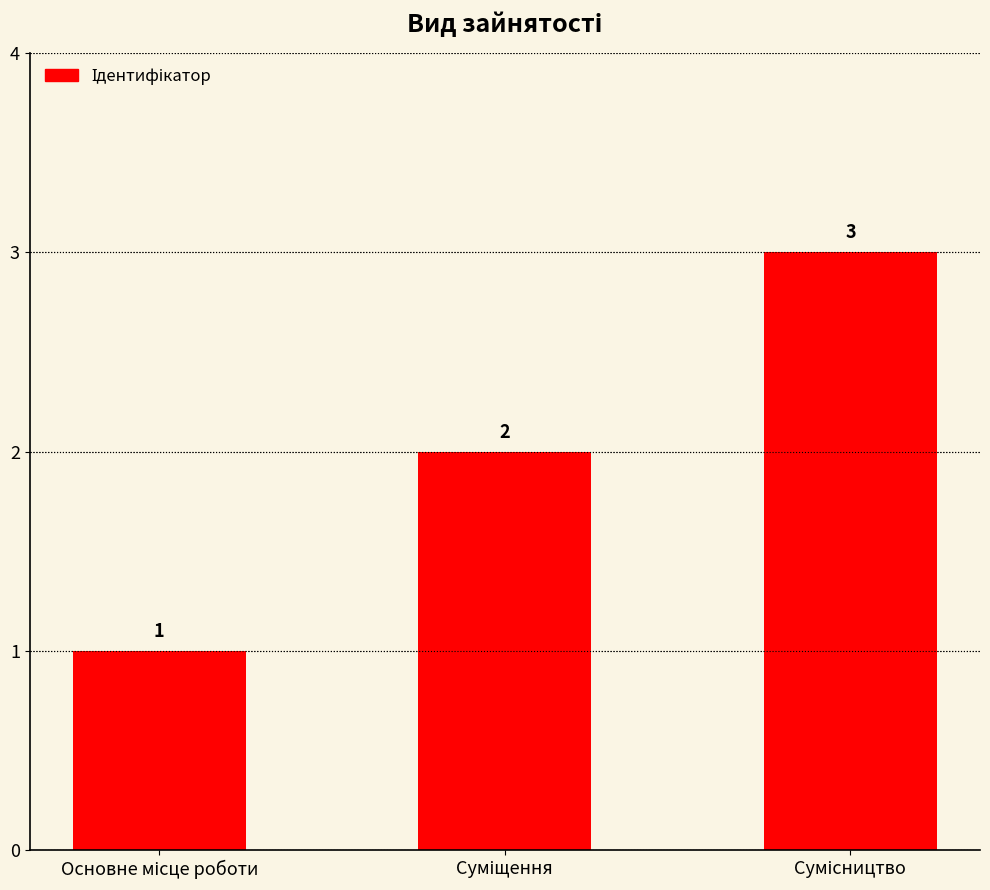

Count the values in the range 1 to 3.

3